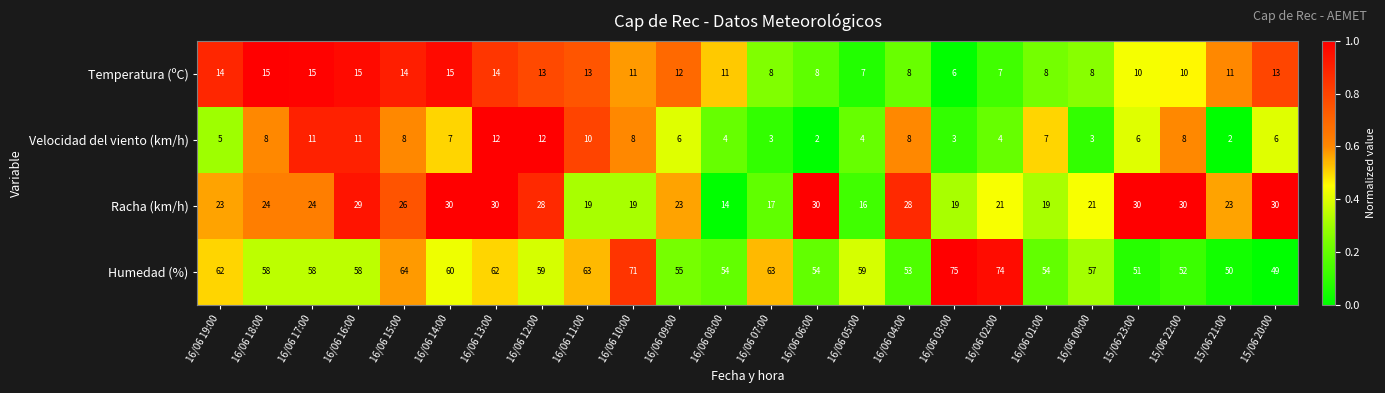

Read the Humedad (%) value at 15/06 20:00, to the nearest 5.

50